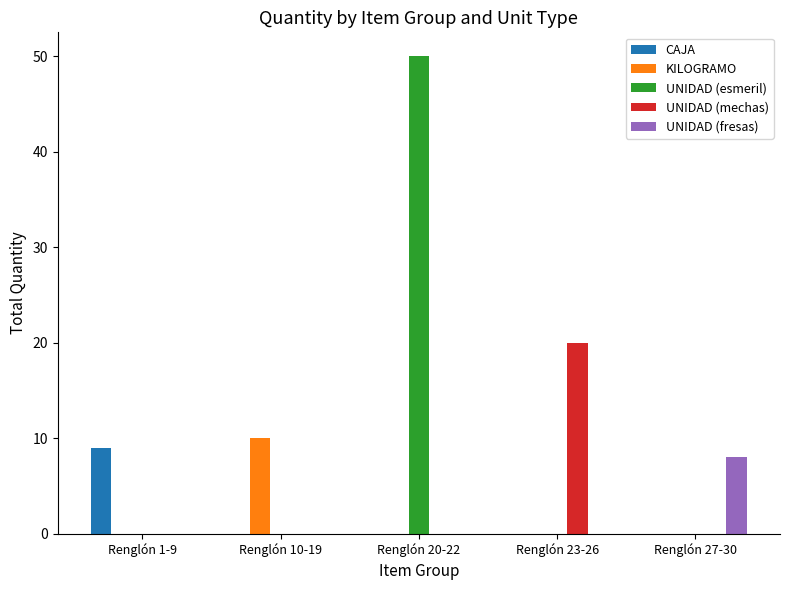

True or false: CAJA has a value of 0 at Renglón 10-19.

True